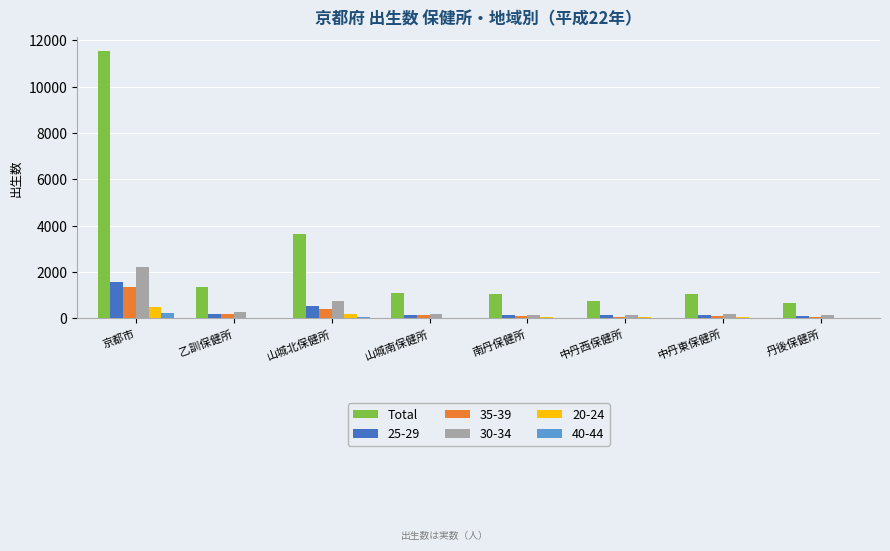

Where is Total nearest to the value 6117?

山城北保健所